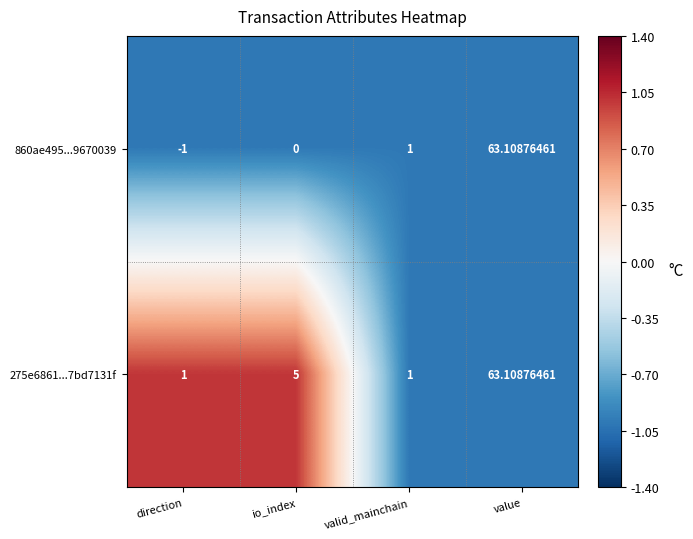

List the labels in order of 860ae495...9670039 value, smallest first.

direction, io_index, valid_mainchain, value